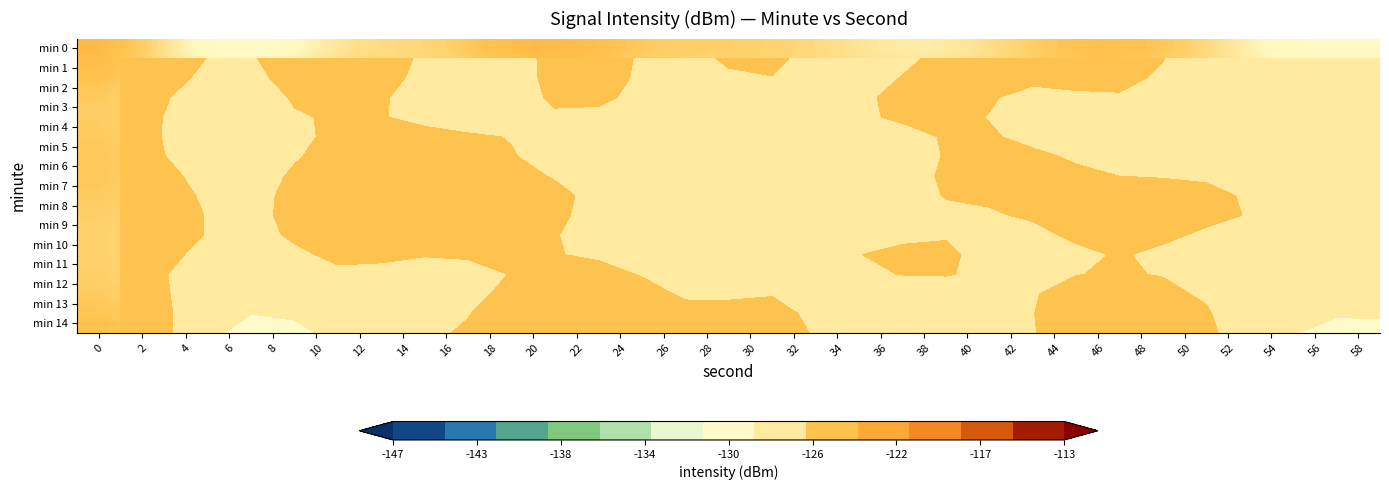

Is it true that min 1 equals -219.8 at 16?

False